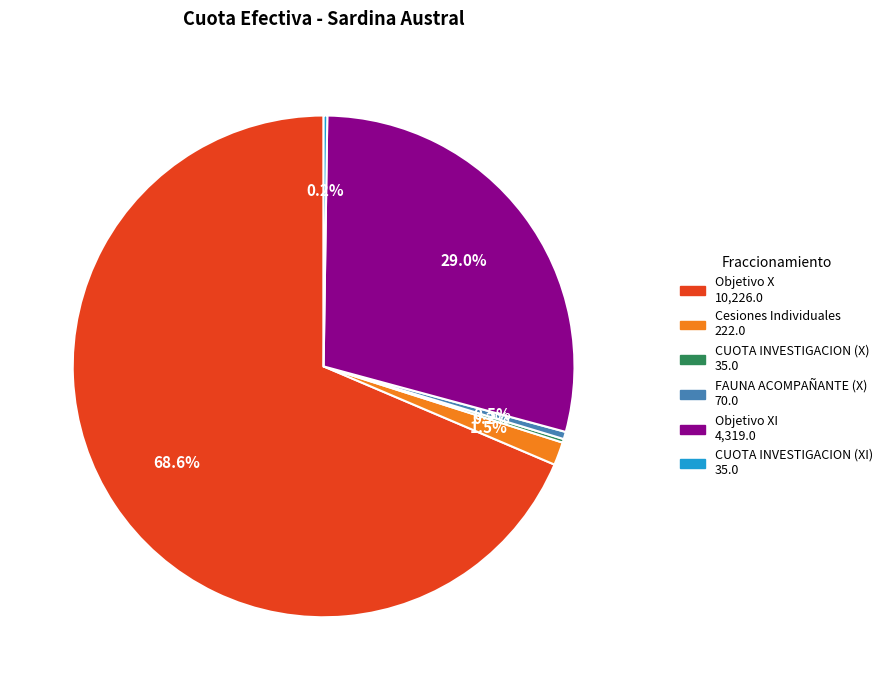

Is there any slice that represents more than half of the pie?

Yes